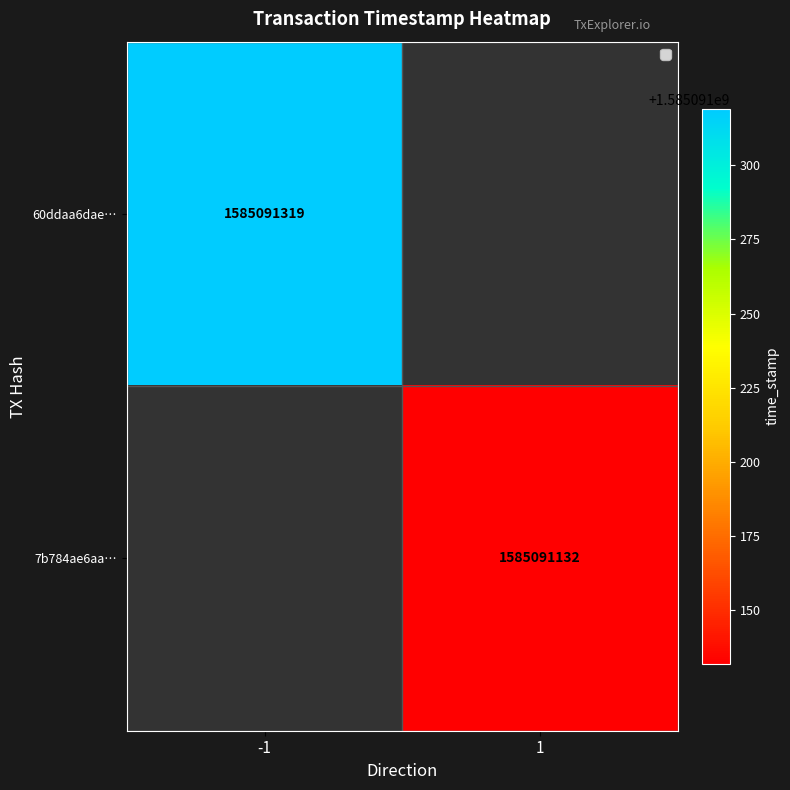

List the series in order of their peak value, lowest first.

7b784ae6aab8477b14a702402248874bedbbbf4, 60ddaa6dae1b574db2787022ccc1ee1dd618b76